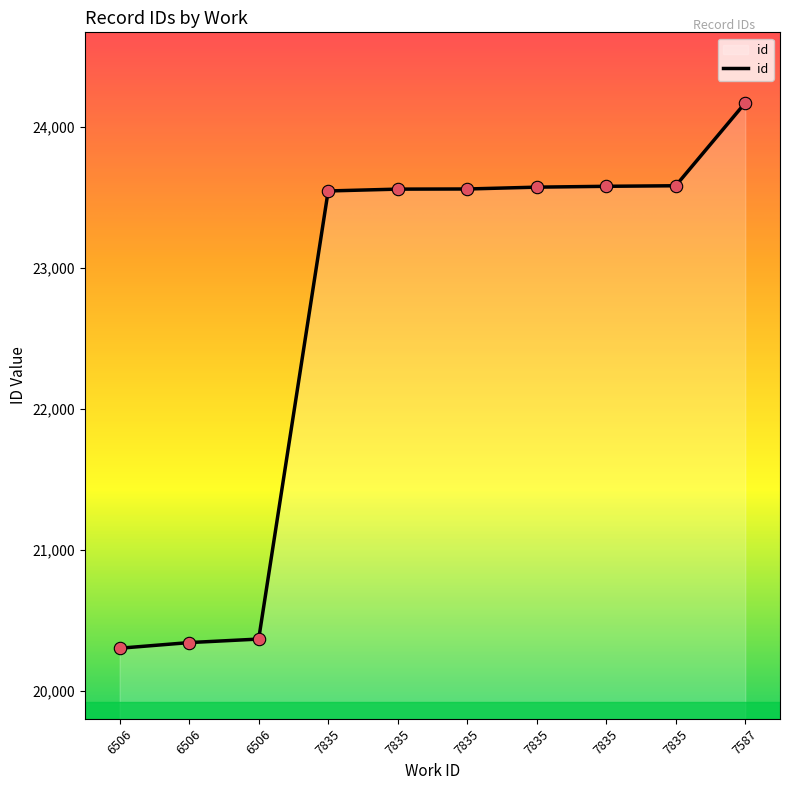

Which has a higher value, 7835 or 7835?

7835